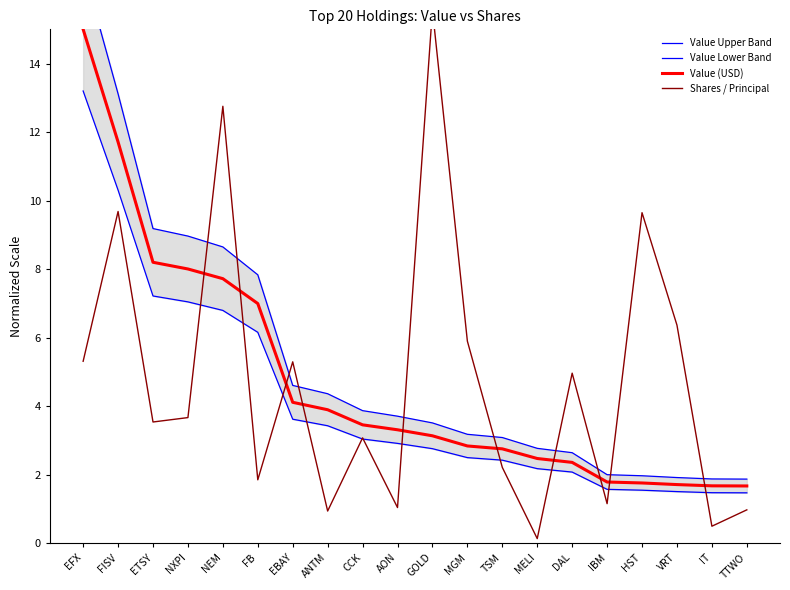

What is the smallest value displayed?

0.1